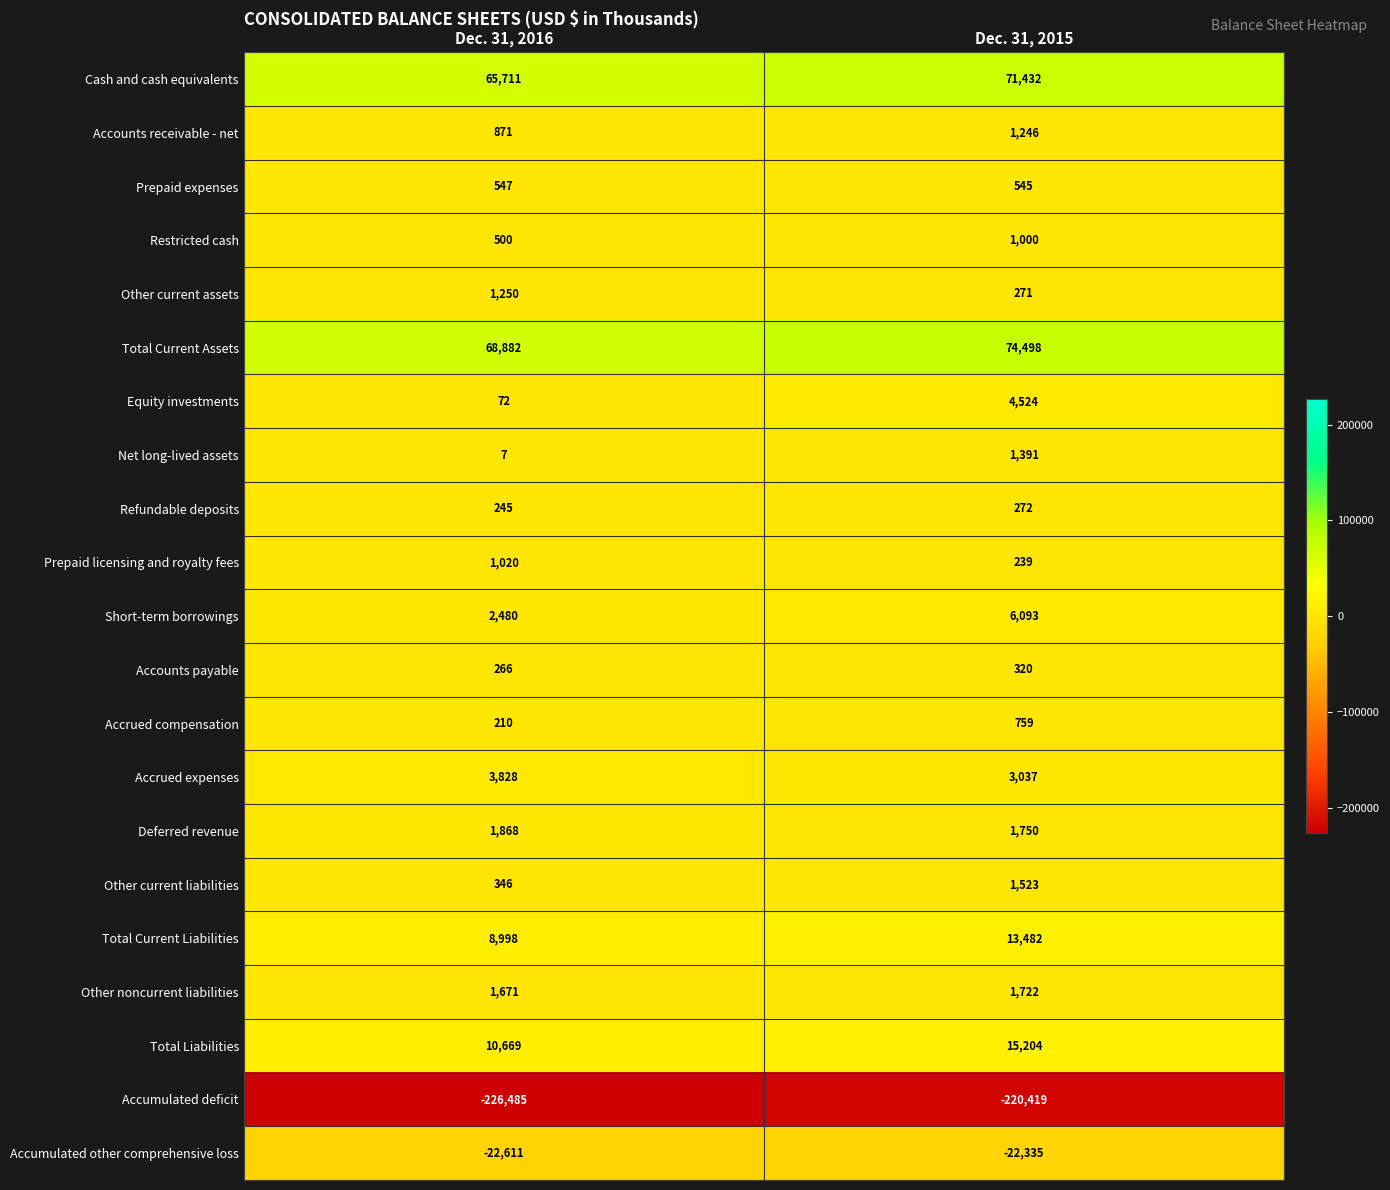

Count the number of data series in this chart.

21